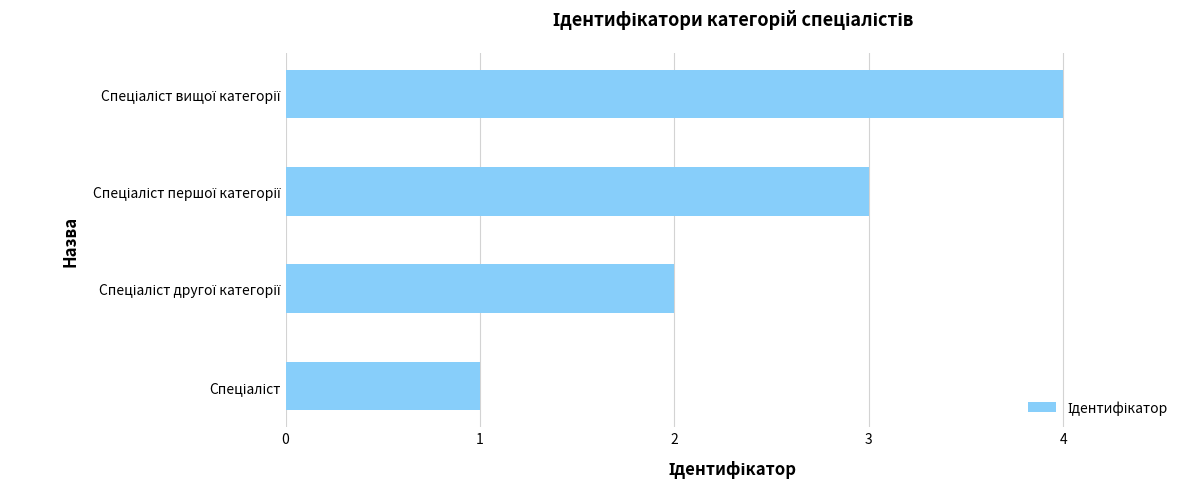

What is the sum of all values?

10